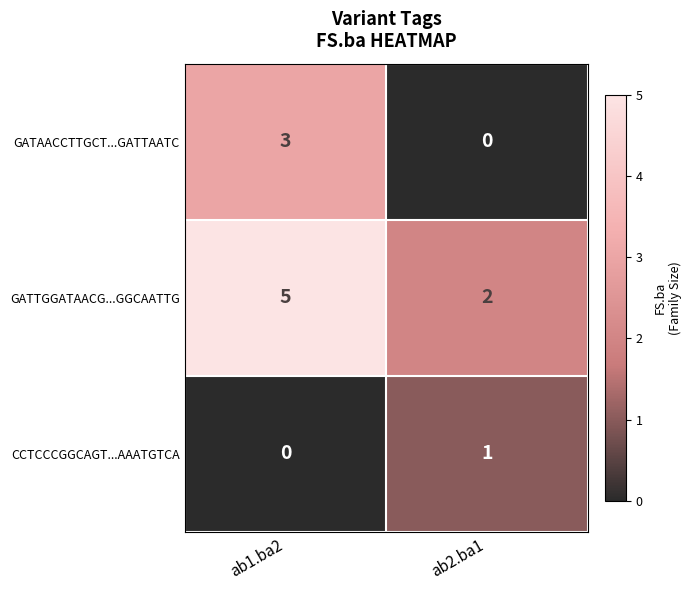

What value does the GATTGGATAACG...GGCAATTG series have at ab1.ba2?

5